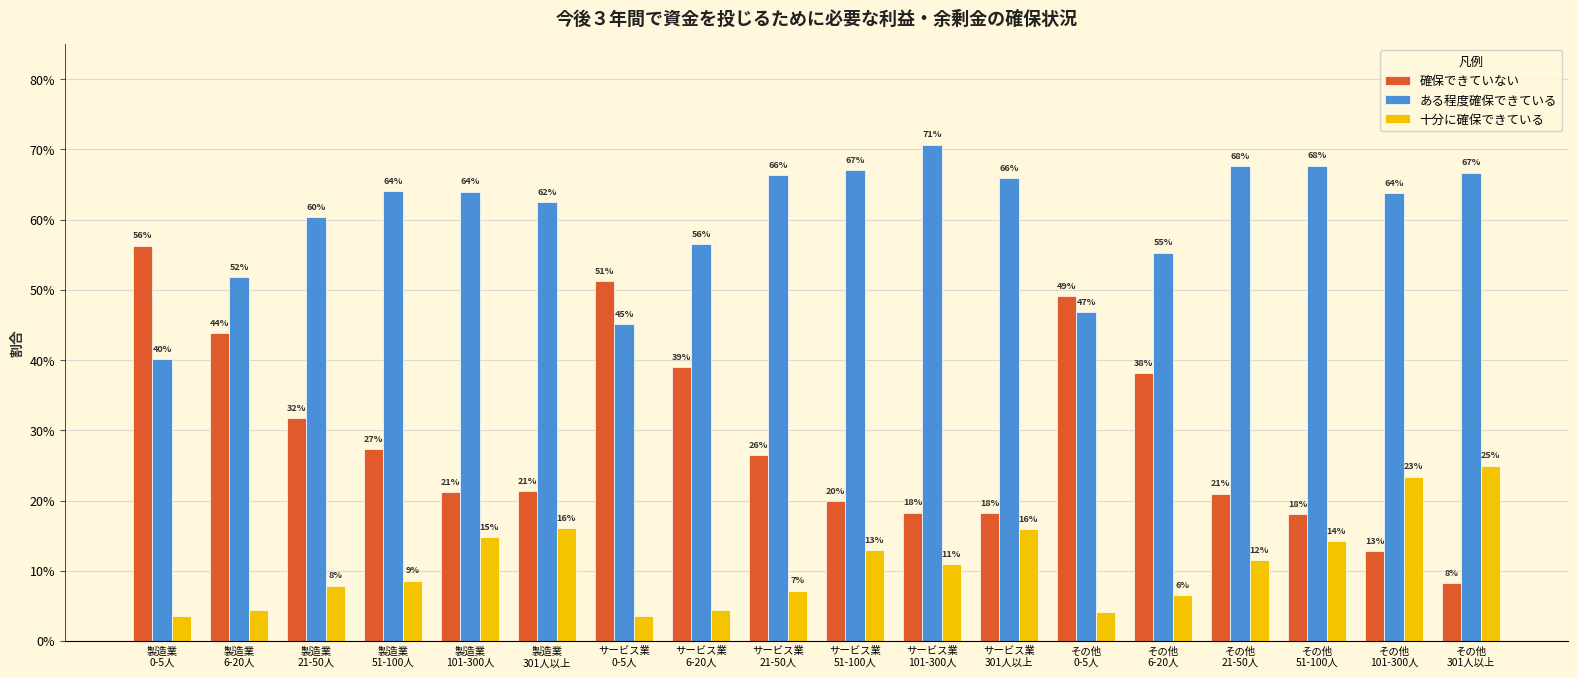

Does the chart contain any negative values?

No